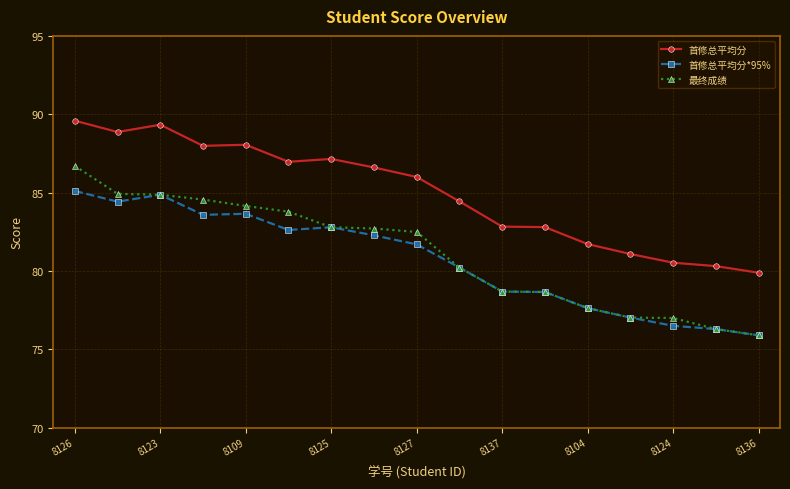

Which series has the largest total across all categories?

首修总平均分